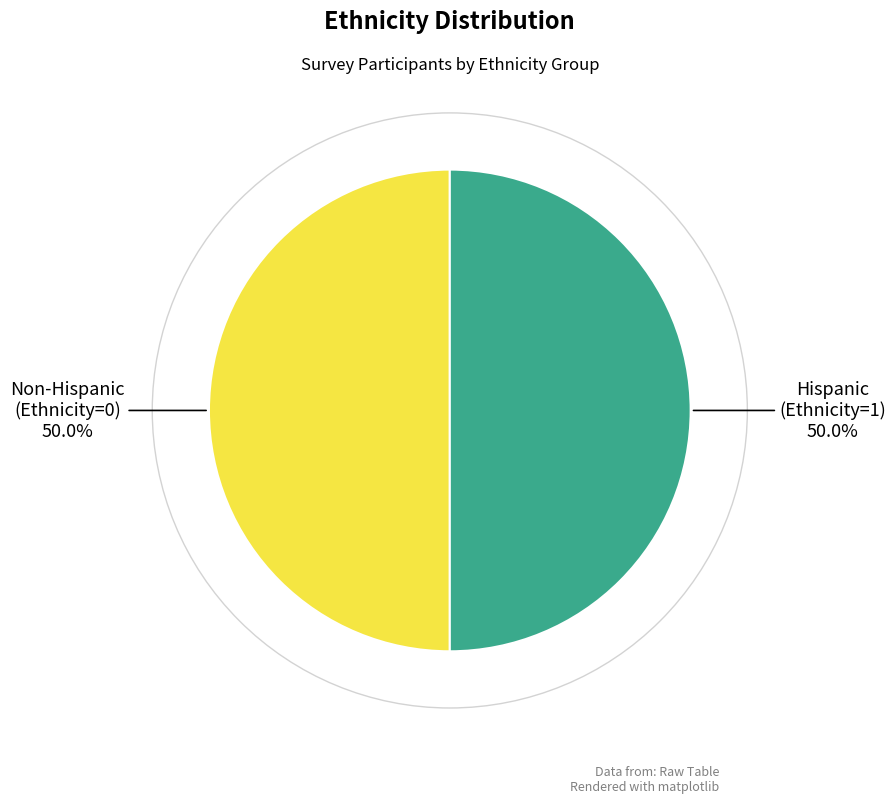

How many slices are in this pie chart?

2